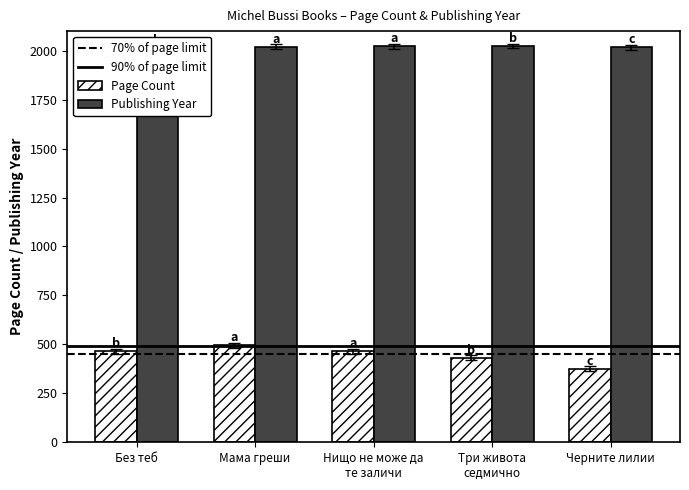

True or false: pageCount has a value of 194 at Черните лилии.

False